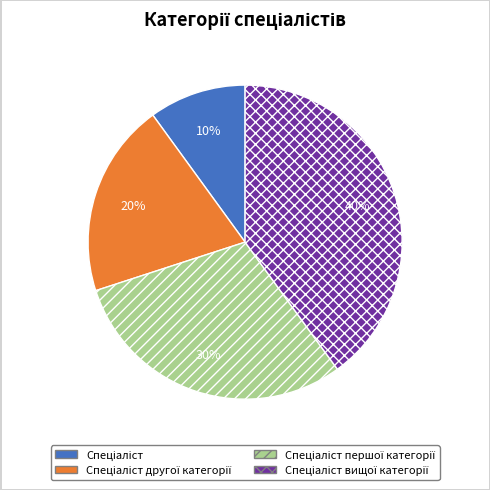

Is there a majority slice in this chart?

No